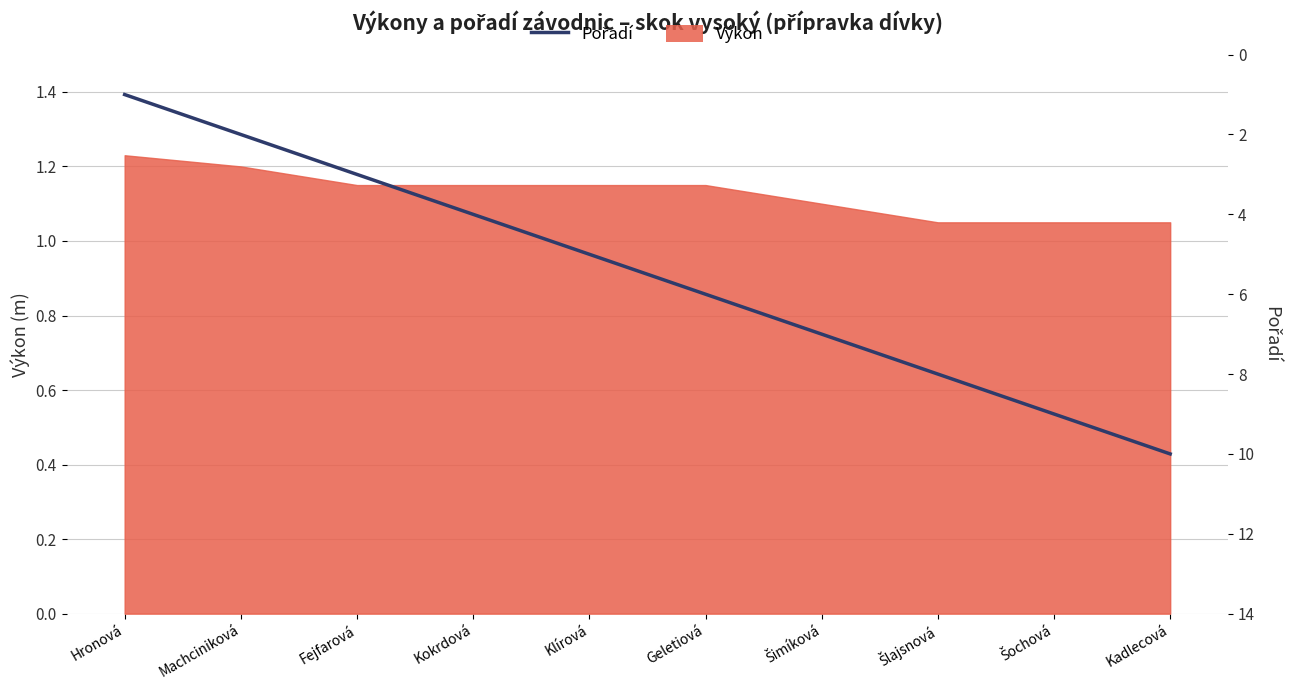

Is it true that the value at Fejfarová is 4?

False